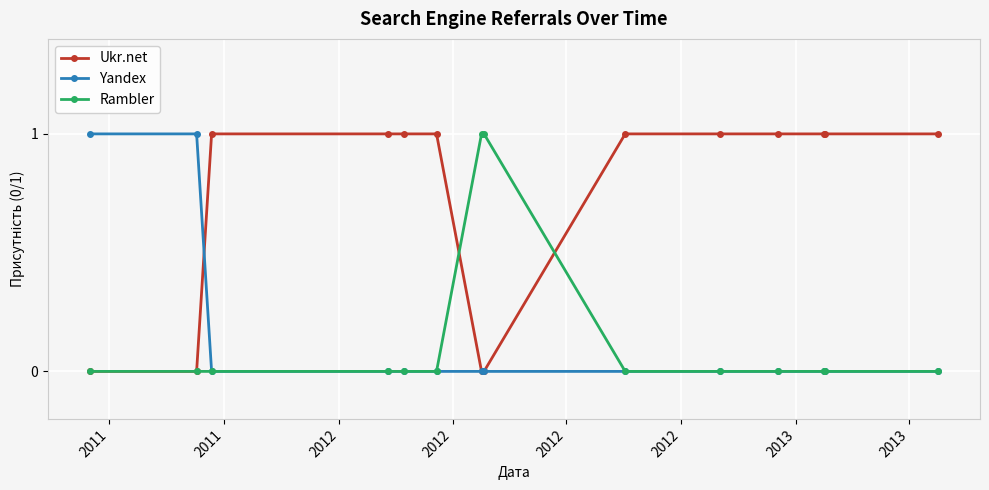

Which series has the largest total across all categories?

Ukr.net